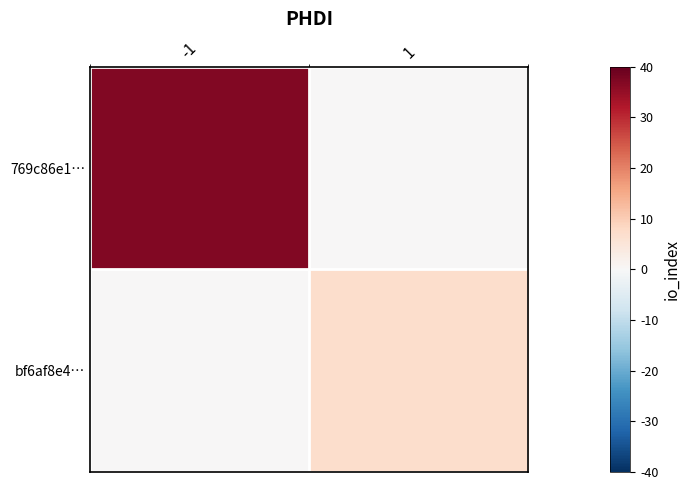

Which series changed the most between -1 and 1?

769c86e1…